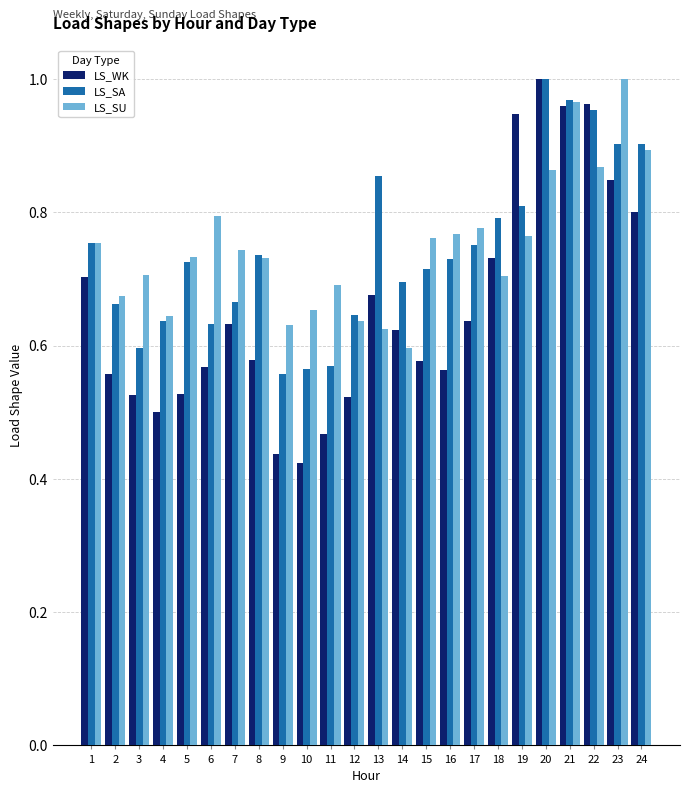

Is the value of LS_SA at 9 greater than the value of LS_SU at 21?

No